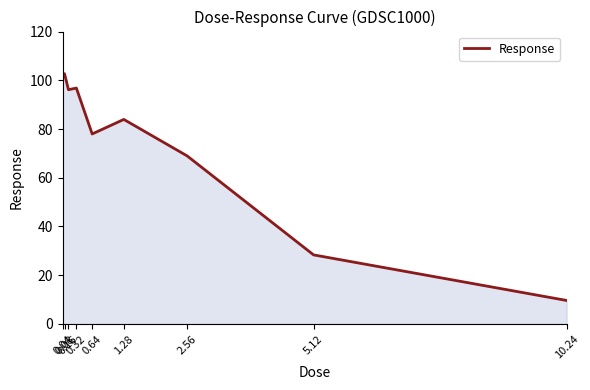

What is the minimum value shown in the chart?

9.6